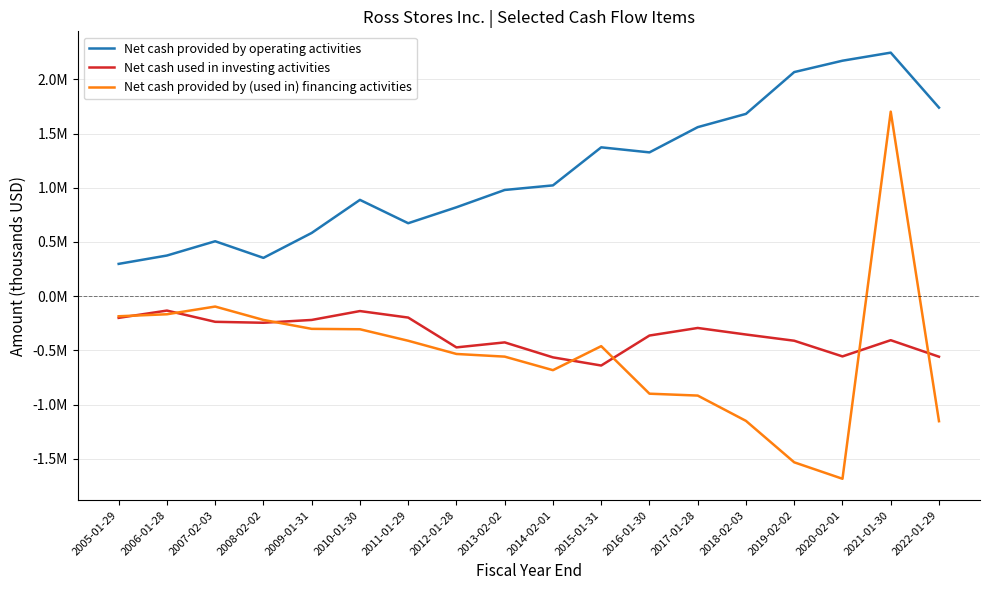

Does the chart display data point markers on the line(s)?

No